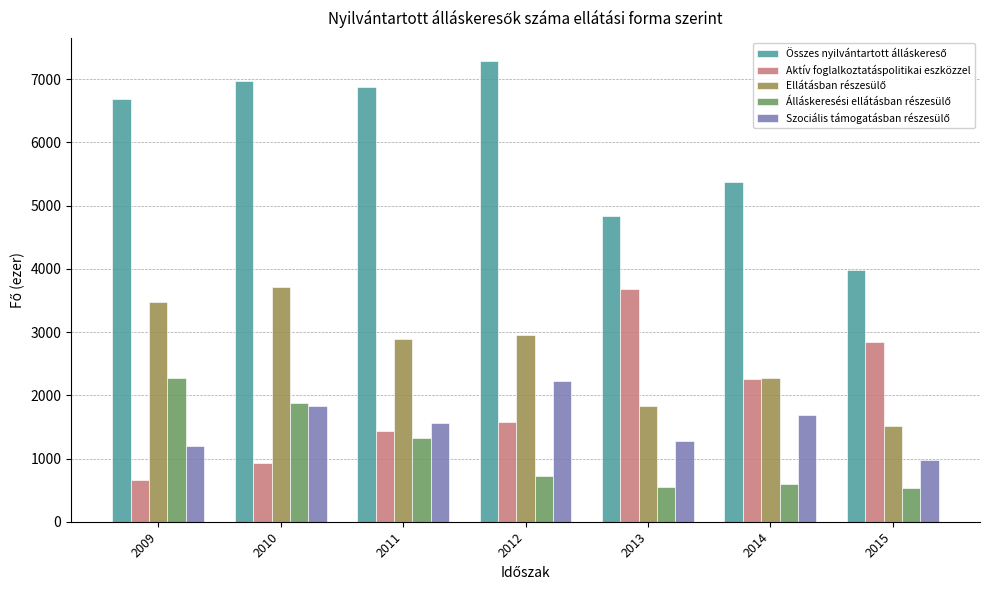

What is the spread (max minus min) of values at 2015?

3446